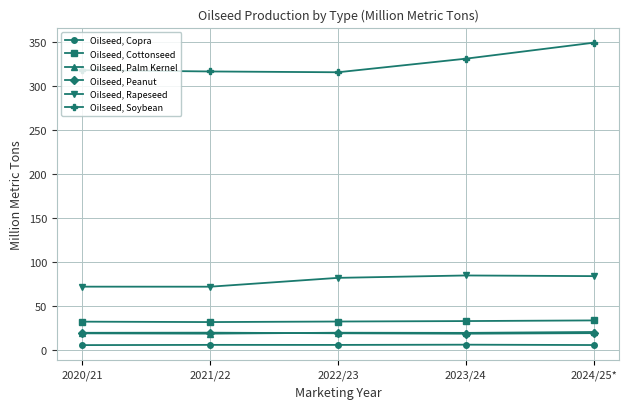

True or false: Oilseed, Soybean and Oilseed, Palm Kernel cross at least once.

False